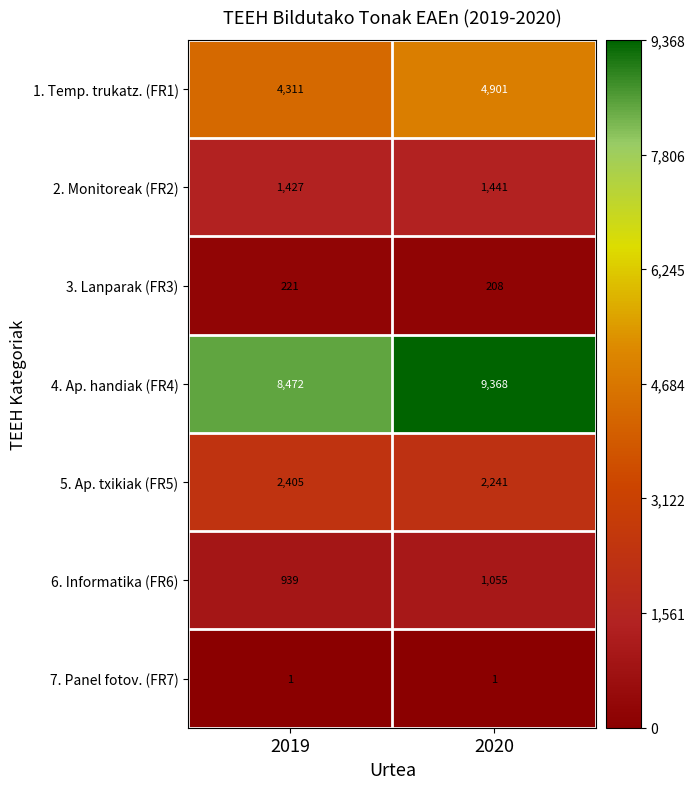

At which category is the sum across all series the highest?

2020